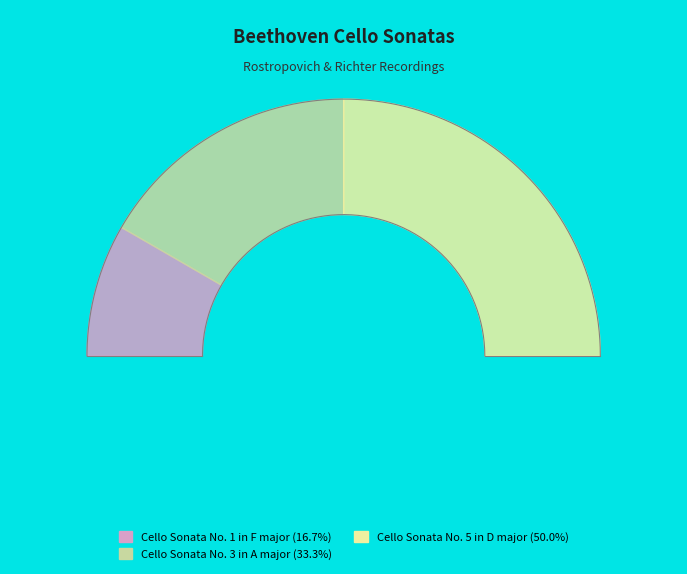

Does any single category account for the majority?

No